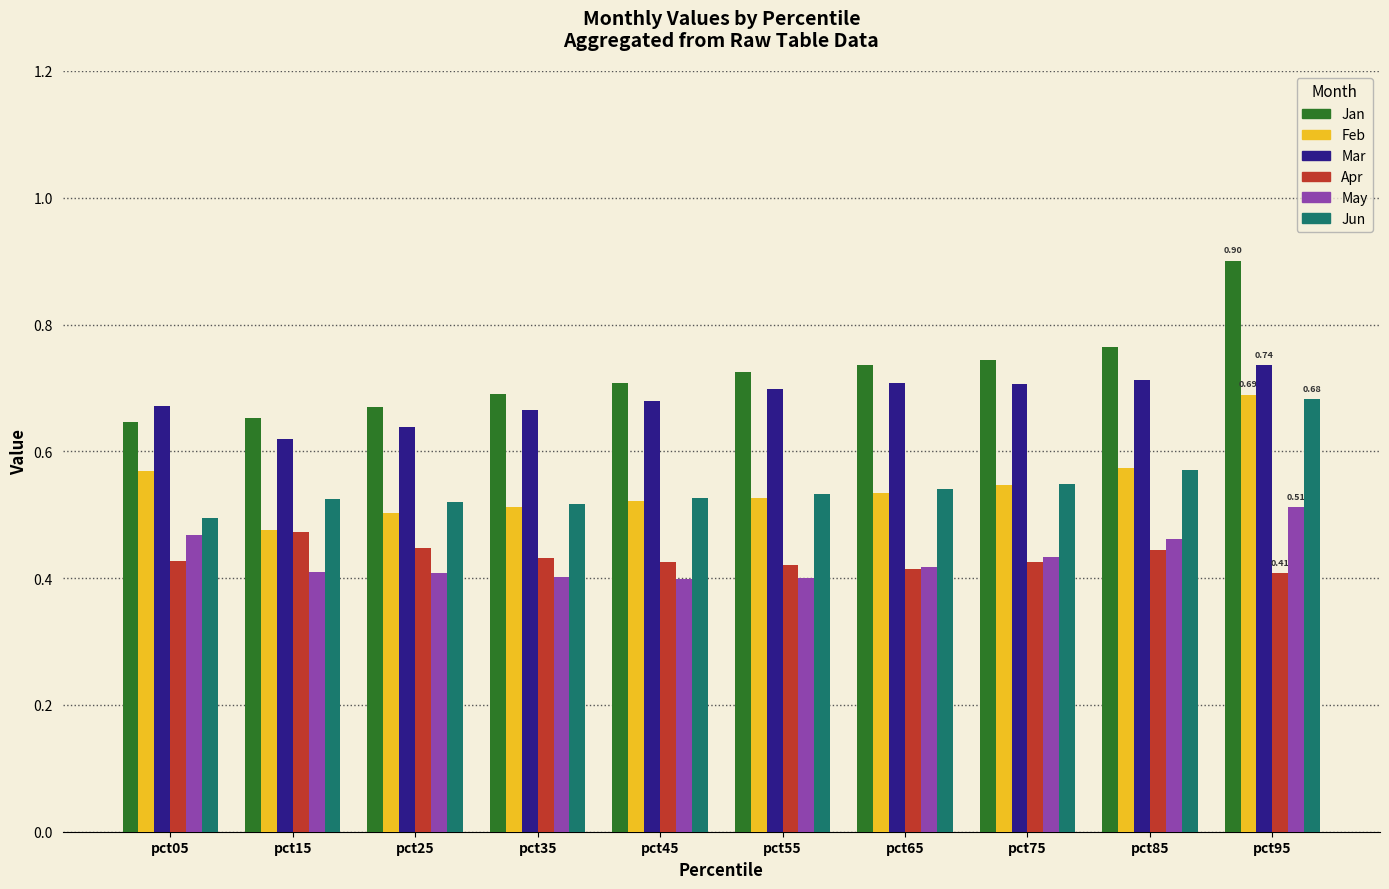

What is the difference between the highest and lowest values at pct75?

0.3